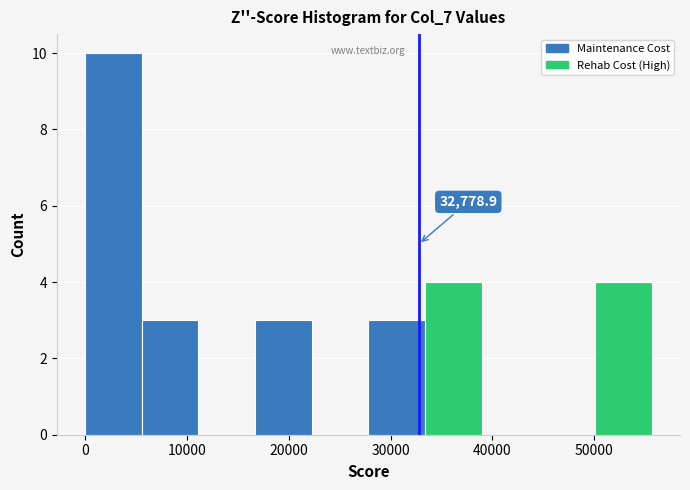

Over which range of the x-axis is the bar tallest?

0 to 6000